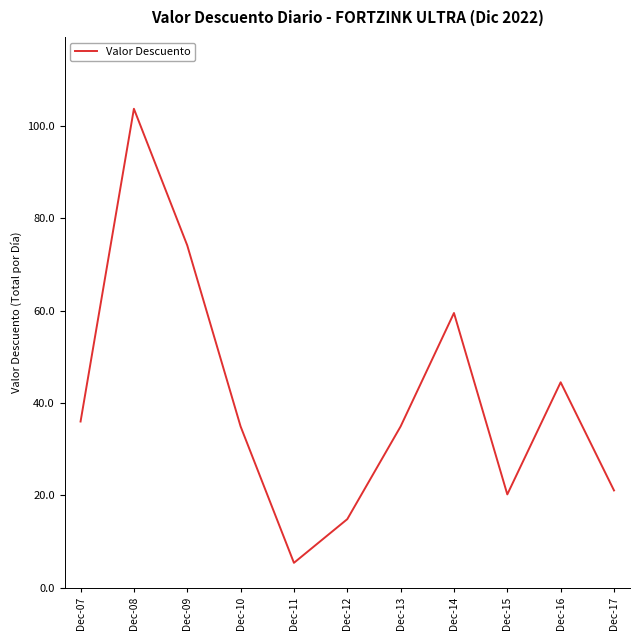

Where is the first local minimum?

Dec-11